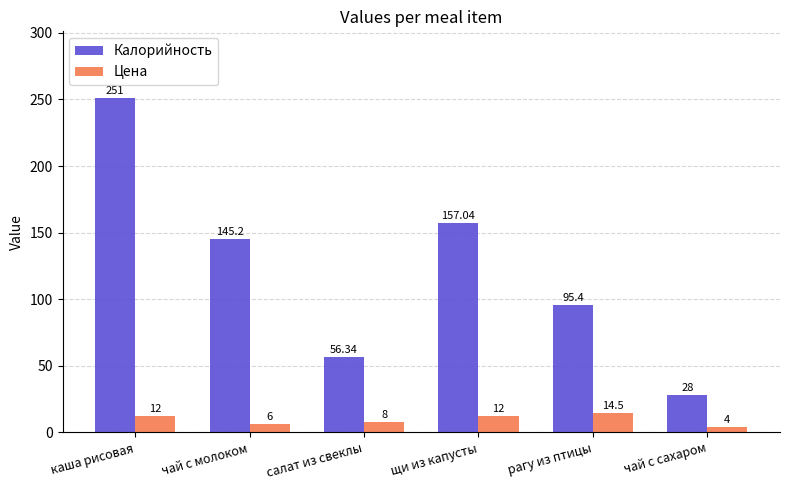

Reading left to right, what are all the values shown in this chart?

Калорийность: 251.0	145.2	56.3	157.0	95.4	28.0
Цена: 12.0	6.0	8.0	12.0	14.5	4.0